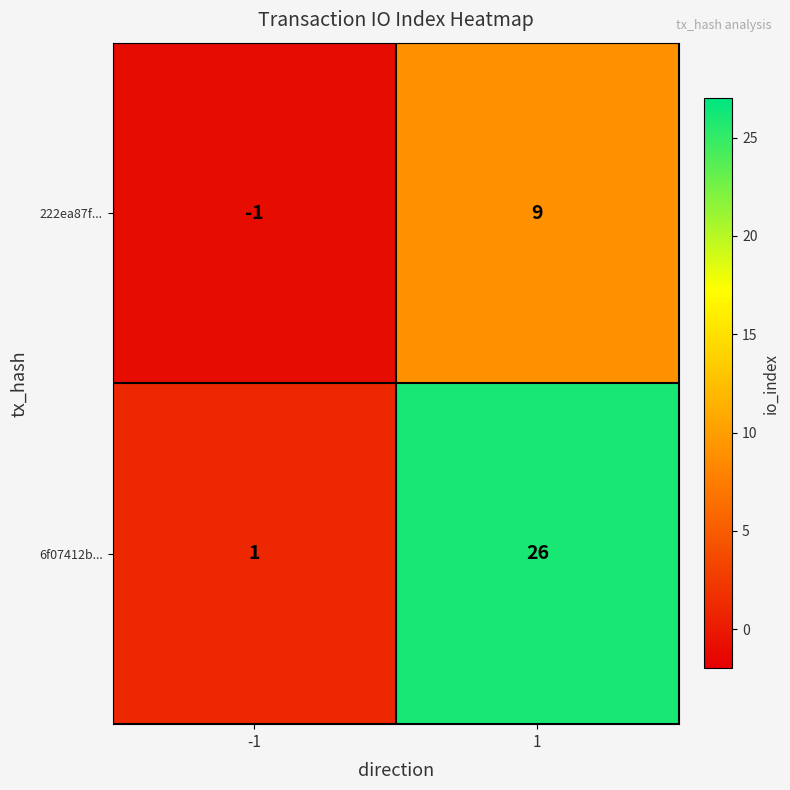

Count the number of data series in this chart.

2